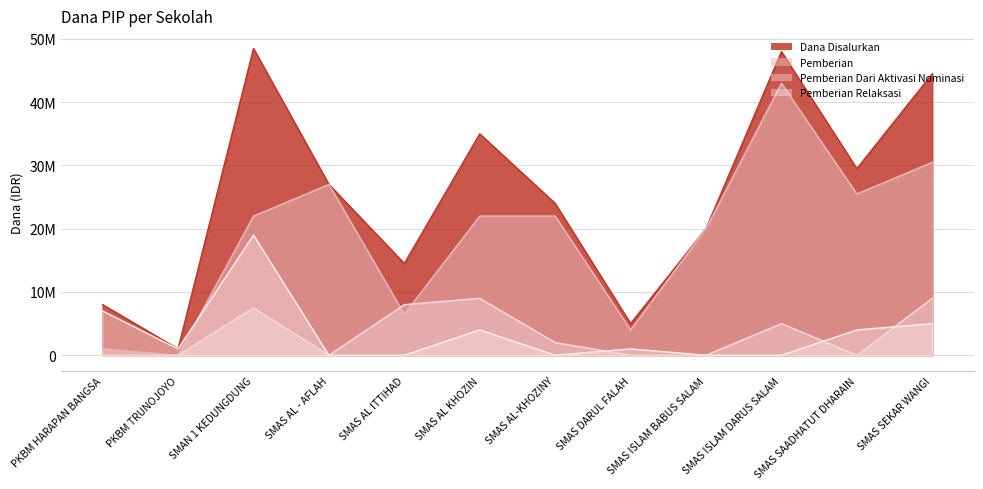

Is it true that Pemberian equals 6500000 at SMAS AL ITTIHAD?

True